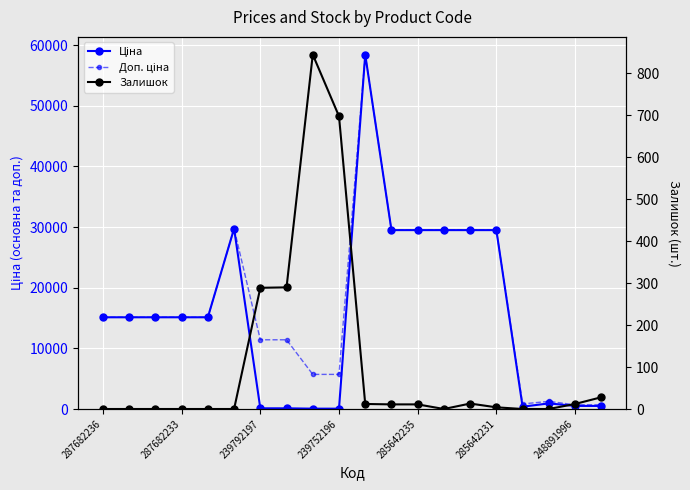

Reading right to left, list all the values displayed in this chart.

Ціна: 507.2	507.2	923.4	380.4	29491.5	29491.5	29491.5	29491.5	29491.5	58426.5	57.0	57.0	114.1	114.1	29747.2	15120.0	15120.0	15120.0	15120.0	15120.0
Доп. ціна: 687.0	687.0	1263.2	835.0	29491.5	29491.5	29491.5	29491.5	29491.5	58426.5	5705.0	5705.0	11410.0	11410.0	29747.2	15120.0	15120.0	15120.0	15120.0	15120.0
Залишок: 28.0	12.0	0.0	0.0	4.0	13.0	0.0	11.0	11.0	12.0	698.0	845.0	290.0	289.0	0.0	0.0	0.0	0.0	0.0	0.0